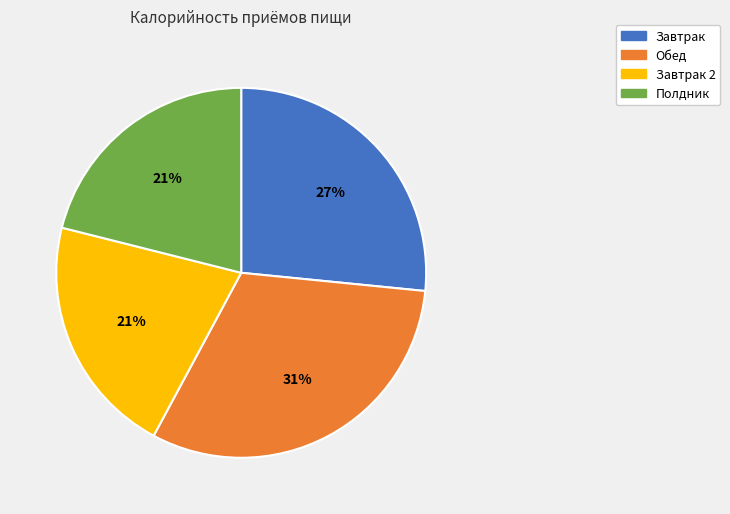

Is there any slice that represents more than half of the pie?

No